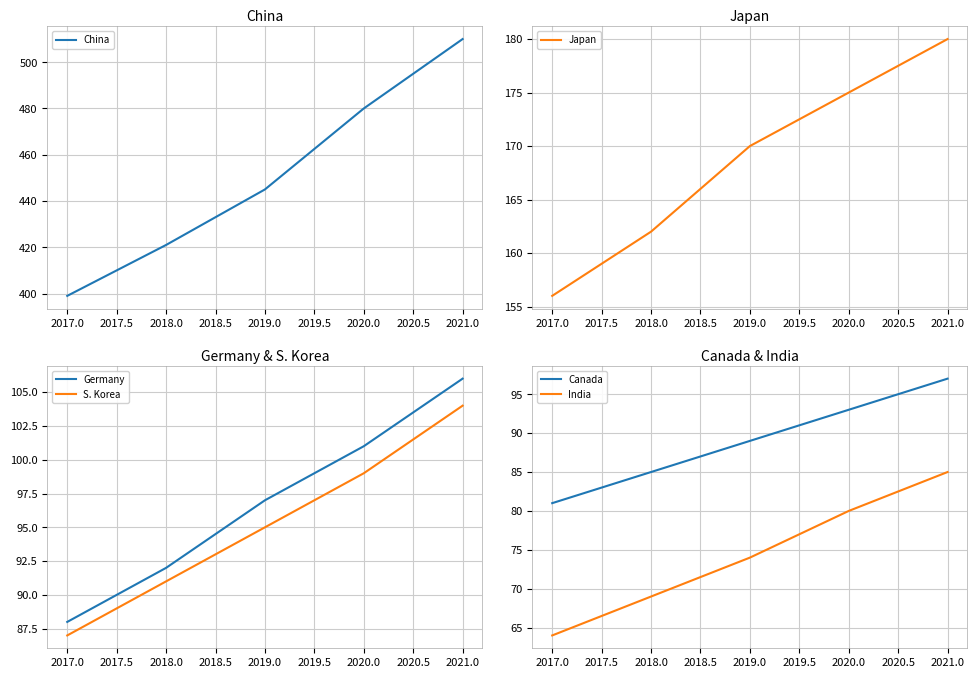

True or false: Germany and S. Korea intersect in this chart.

False